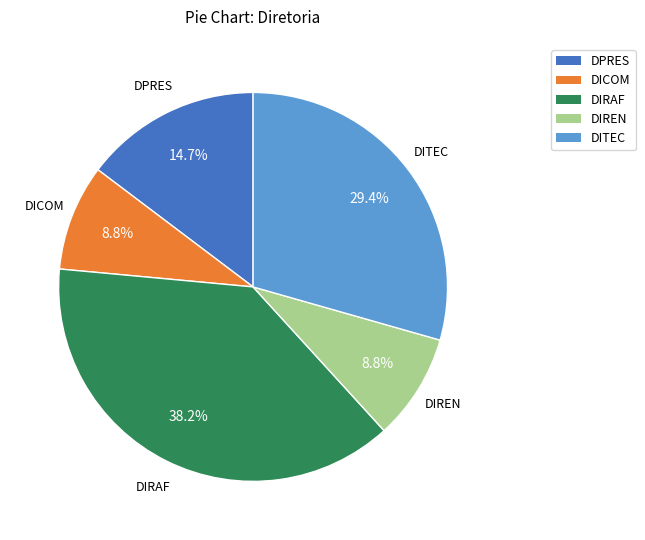

What percentage is the DITEC slice, to the nearest percent?

29%